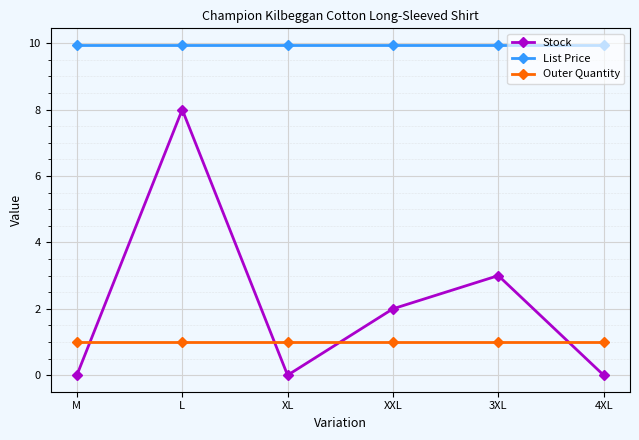

What is the sum of all Stock values?

13.0